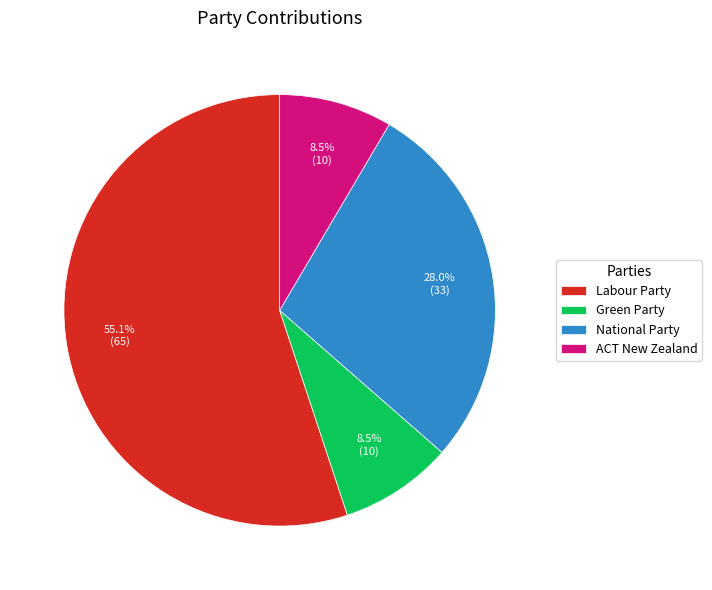

Is it true that National Party is 39% of the pie?

False